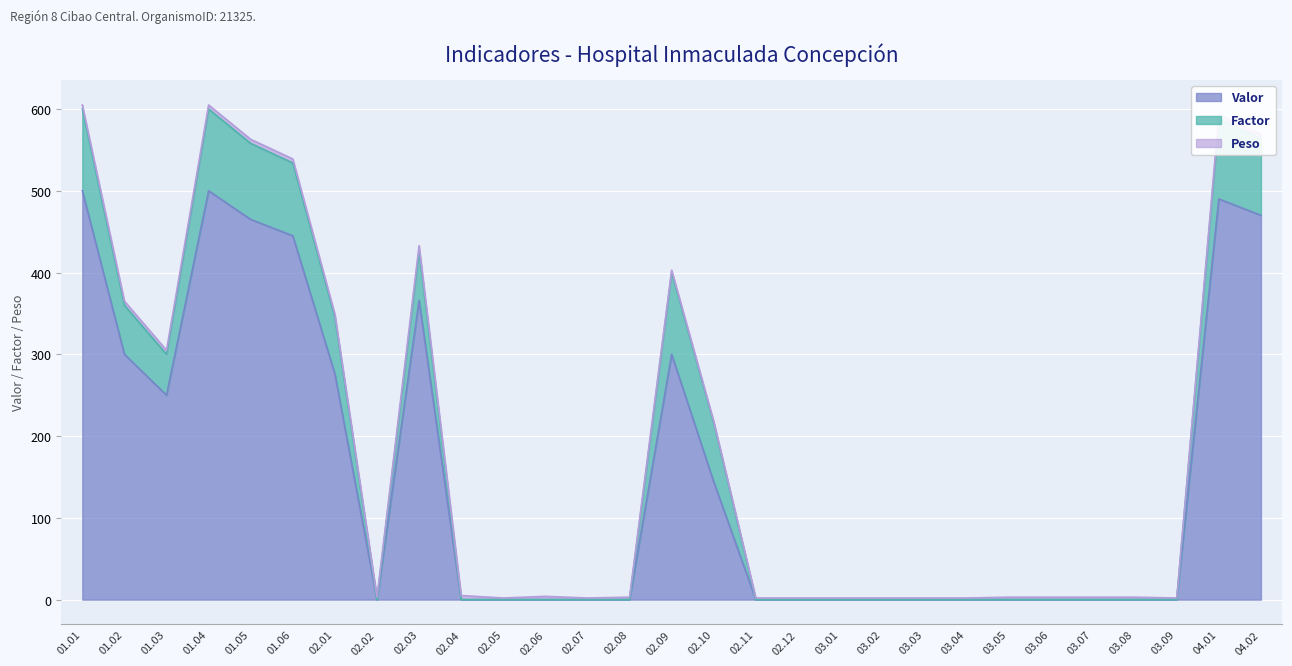

How many interior local peaks does the Peso series have?

2